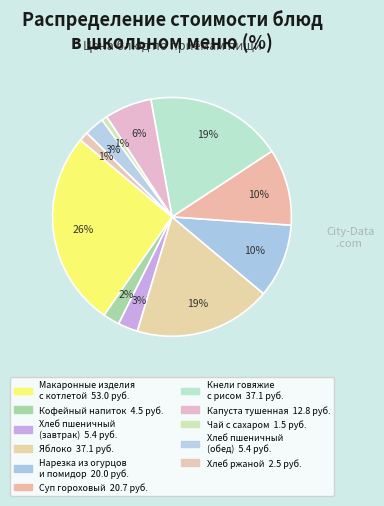

How many segments does this pie chart have?

11